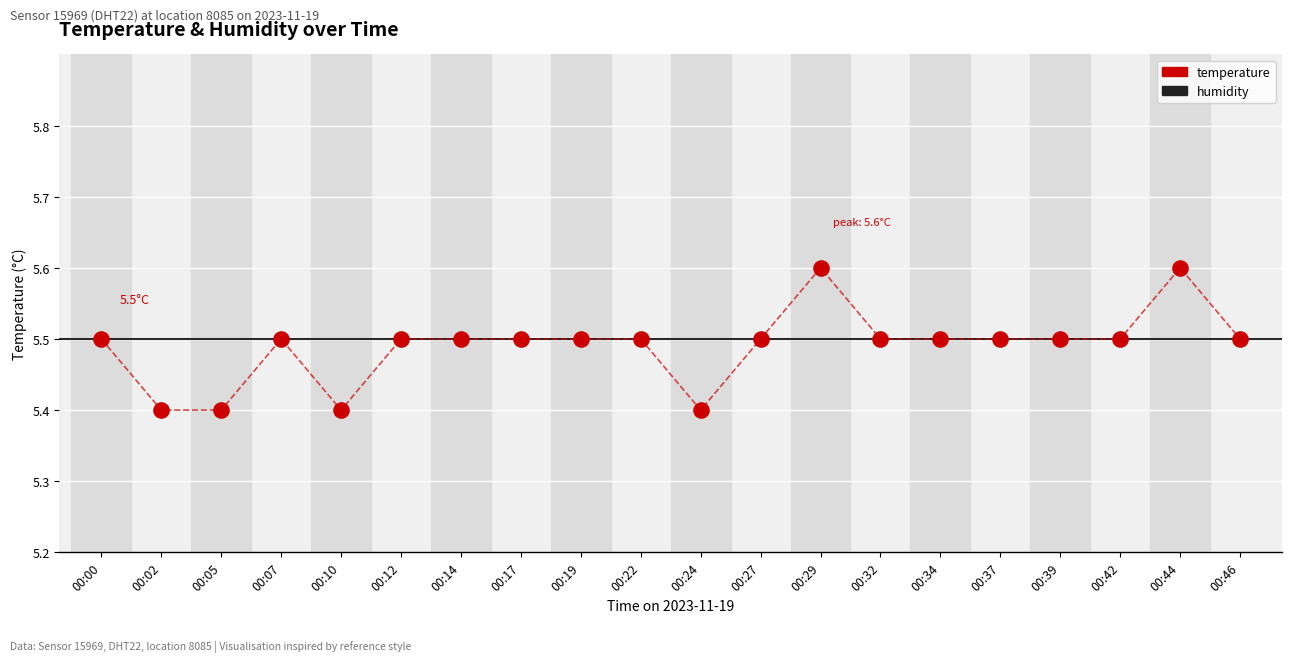

At which category is the sum across all series the highest?

00:29